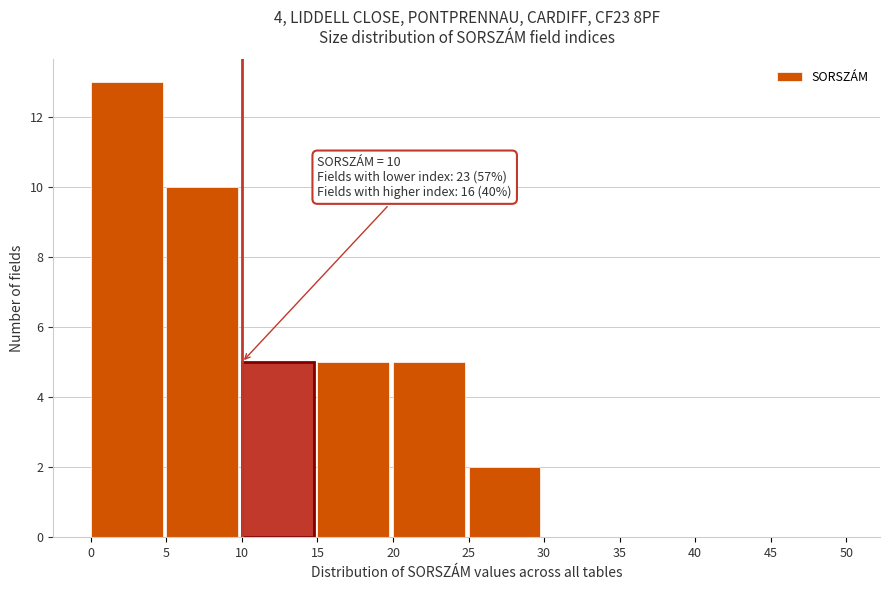

Over which range of the x-axis is the bar tallest?

0 to 5